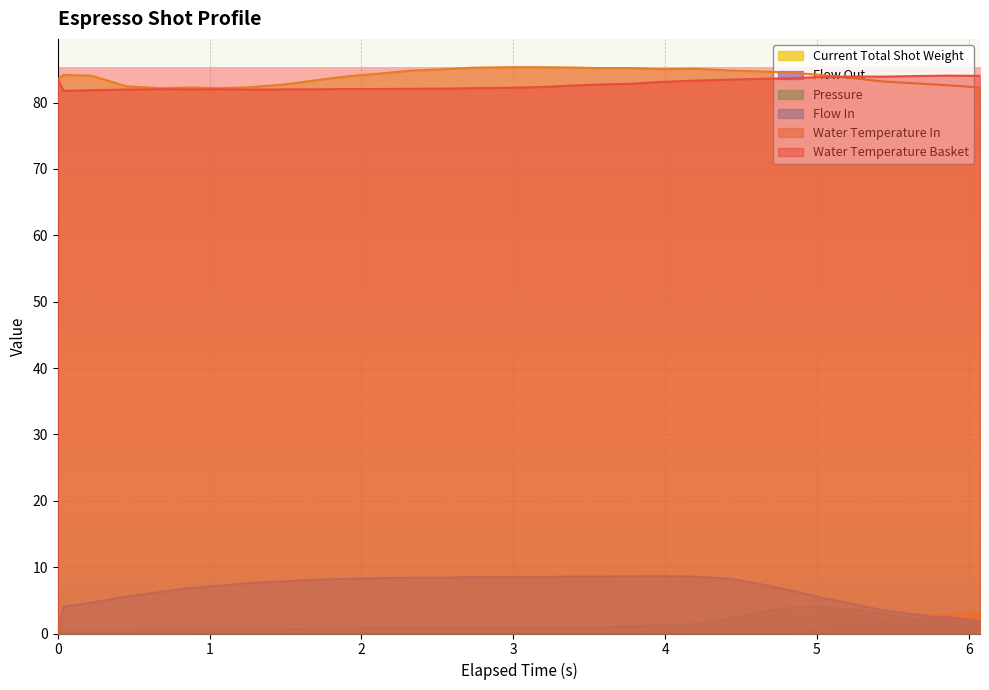

Which series has the widest spread of values?

Flow In